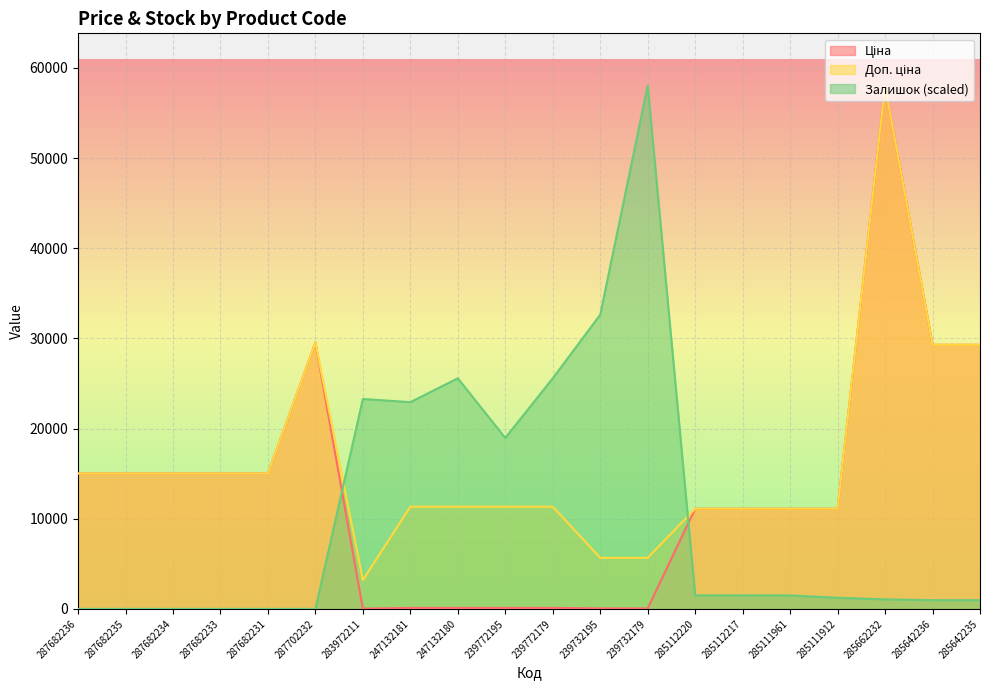

At which category does Доп. ціна reach its first local valley?

283972211